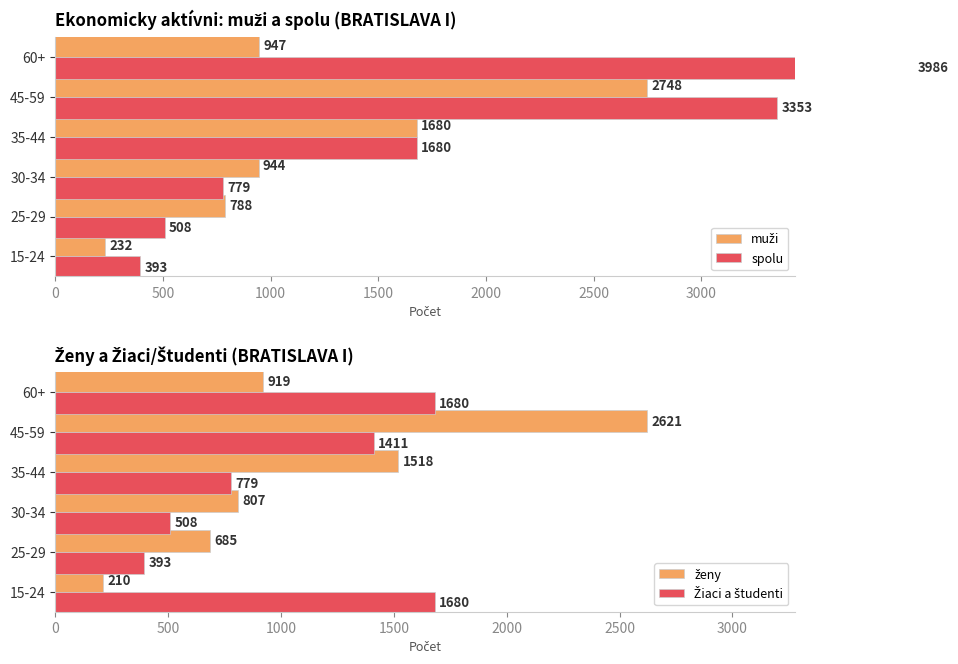

What is the value of the muži bar at the 1st from the left?

232